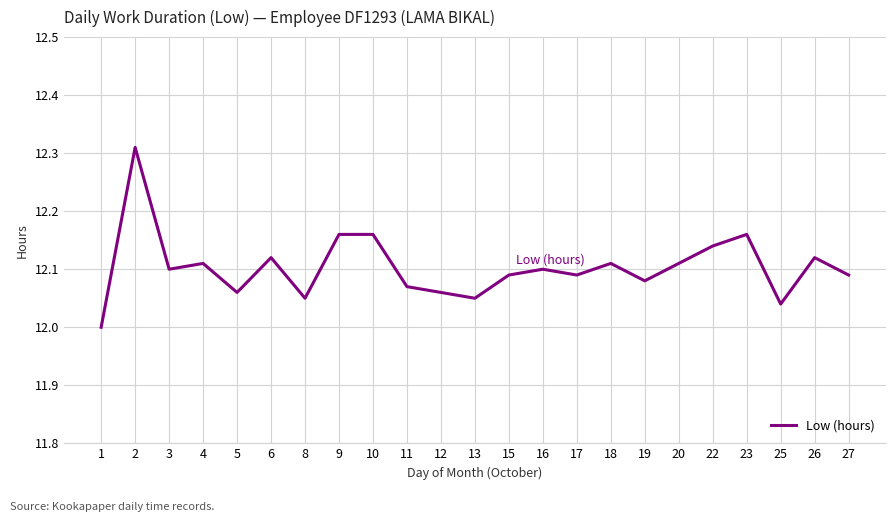

True or false: there are more than 0 points higher than both neighbors.

True